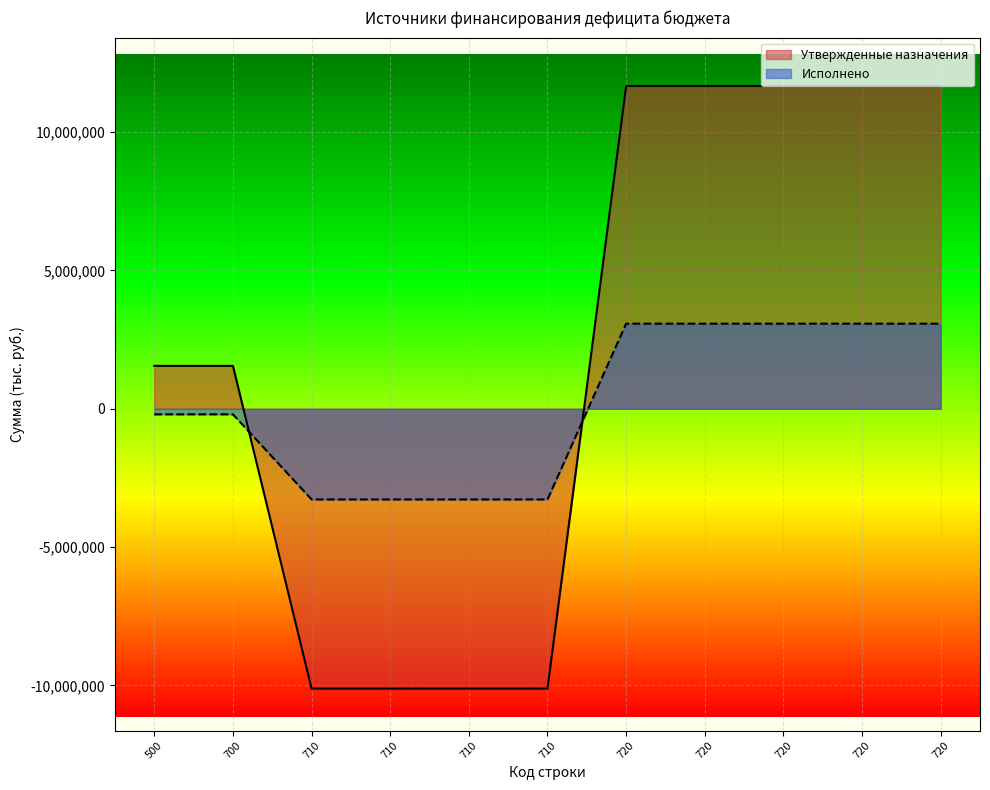

What is the sum of the Утвержденные назначения values at 720 and 500?

13214100.0